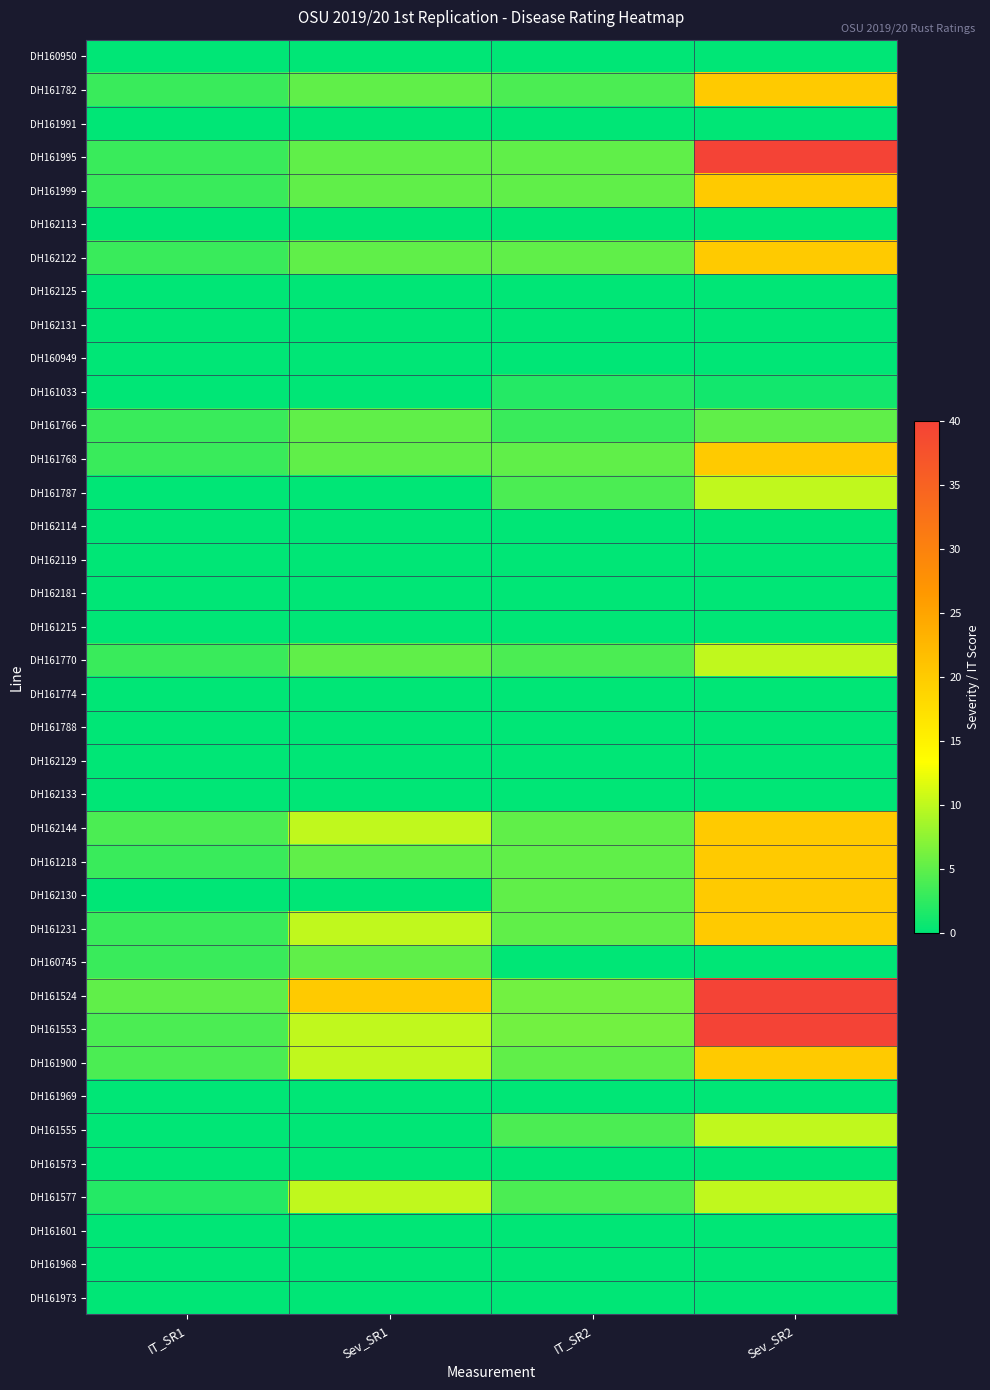

Which series changed the most between Sev_SR1 and Sev_SR2?

DH161995